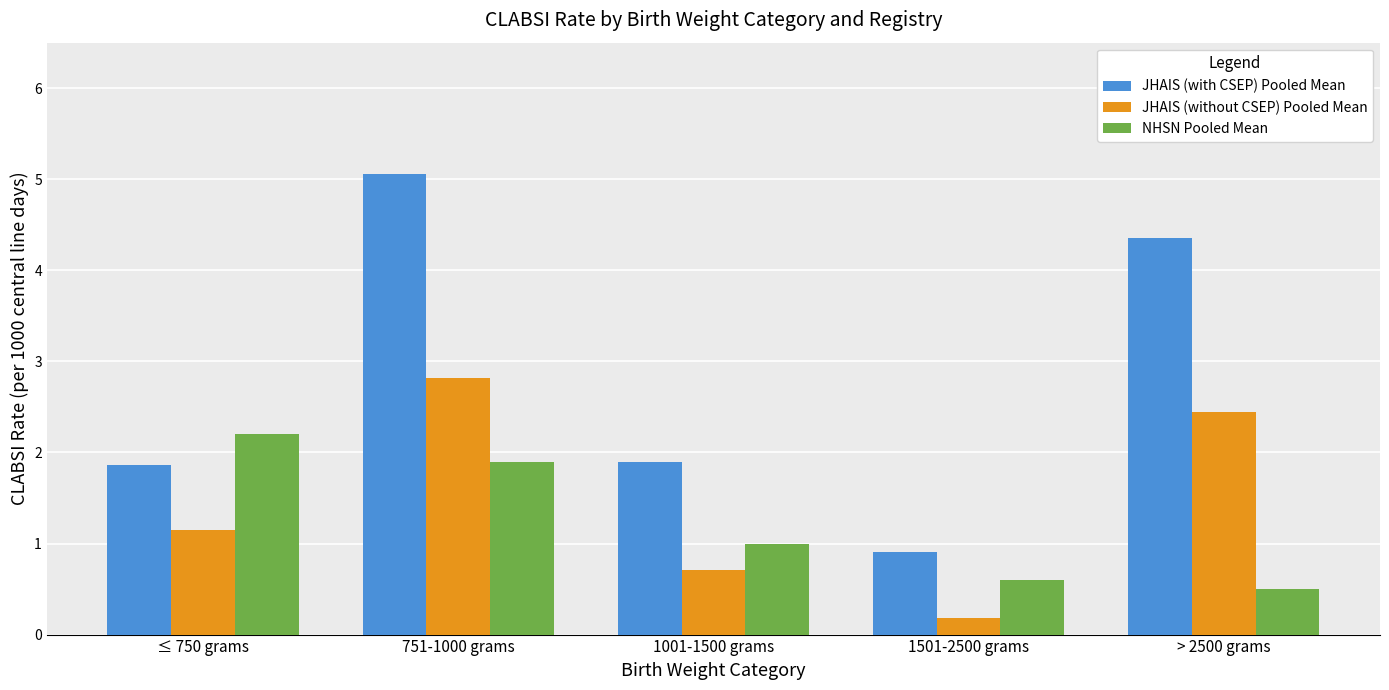

Which series changed the most between 1501-2500 grams and > 2500 grams?

JHAIS (with CSEP) Pooled Mean